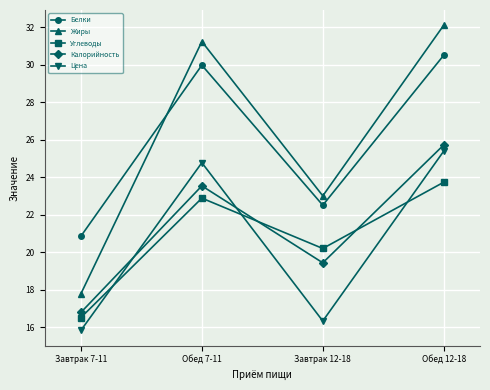

Rank the categories by Цена value from highest to lowest.

Обед 12-18, Обед 7-11, Завтрак 12-18, Завтрак 7-11